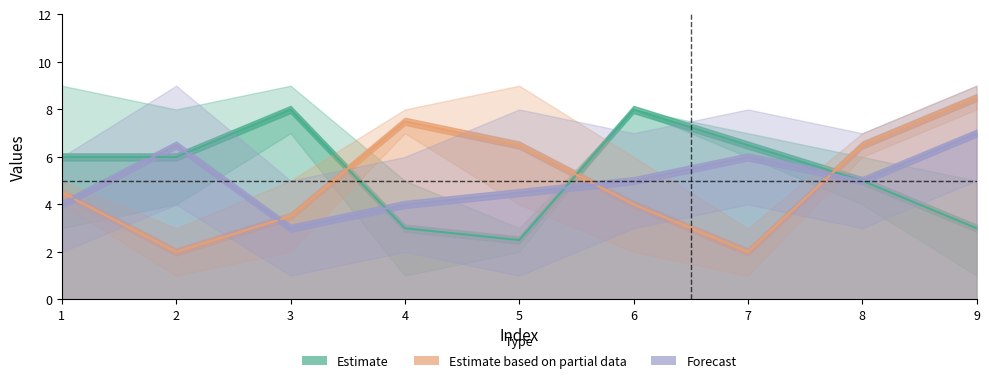

Which has a higher value, 3 or 5?

3